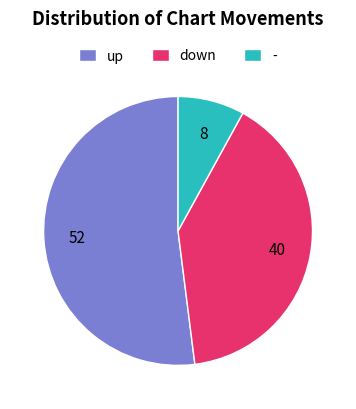

What is the largest slice in the pie chart?

up